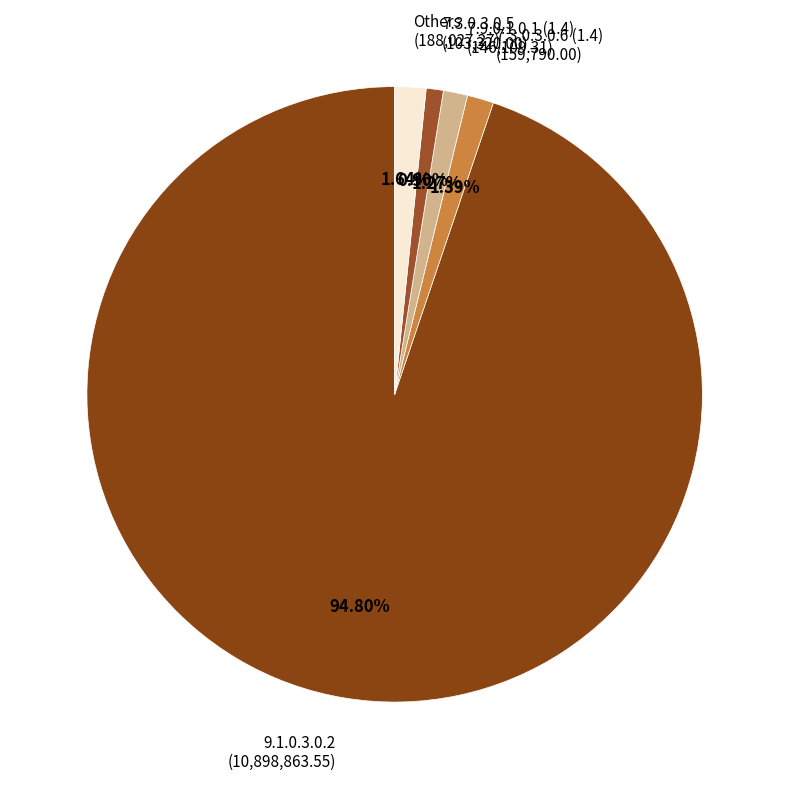

What is the largest slice in the pie chart?

9.1.0.3.0.2 (10,898,863.55)